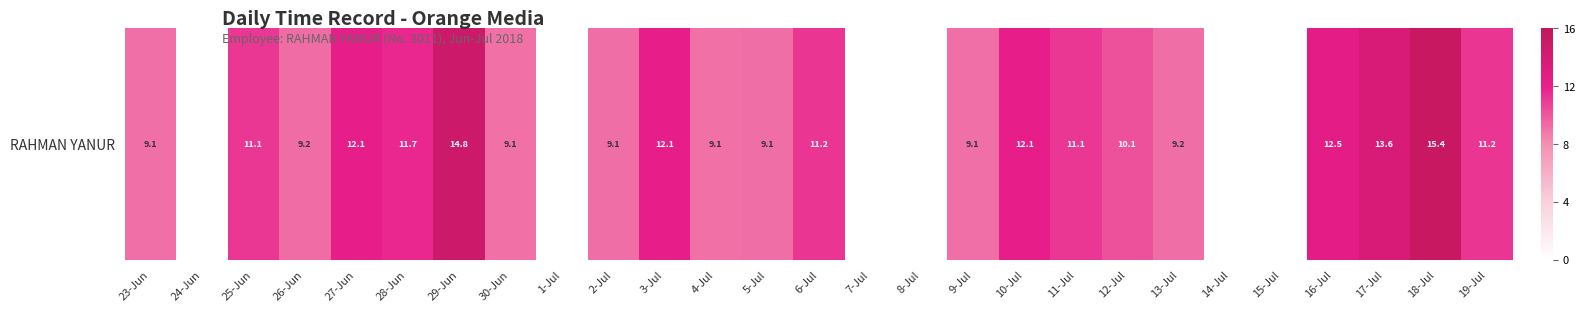

True or false: the data shows 4.5 at 5-Jul.

False